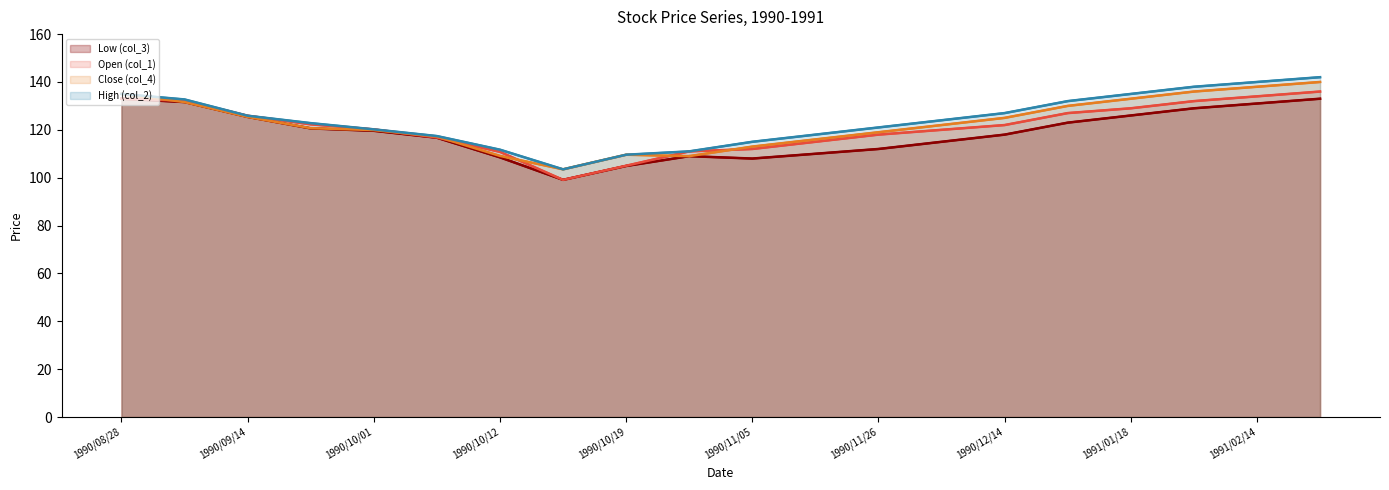

What is the difference between the maximum and second lowest values in the Low (col_3) series?

28.1